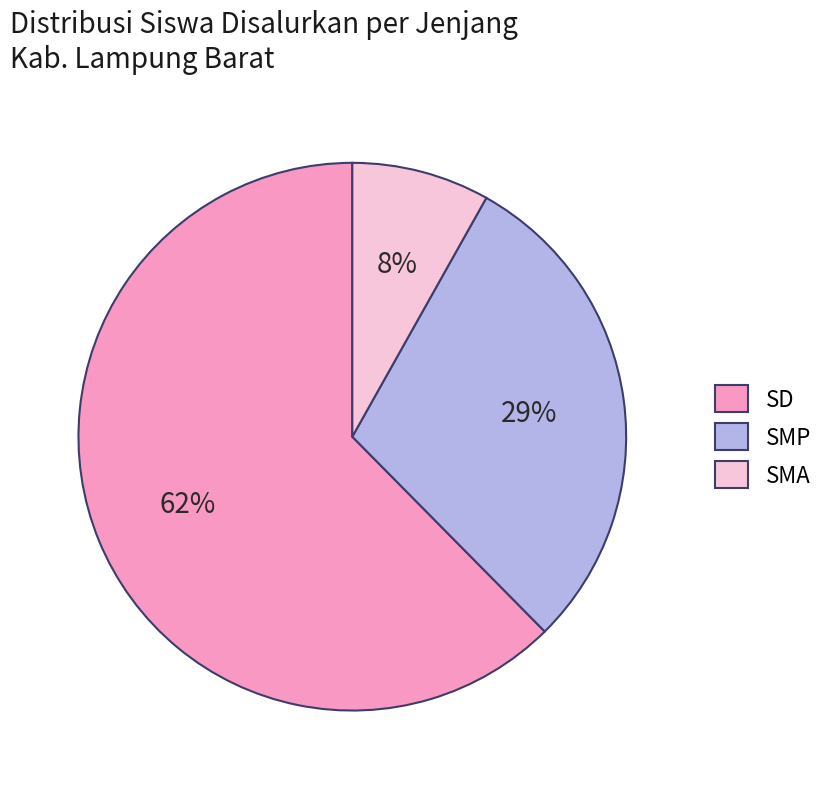

How many segments does this pie chart have?

3